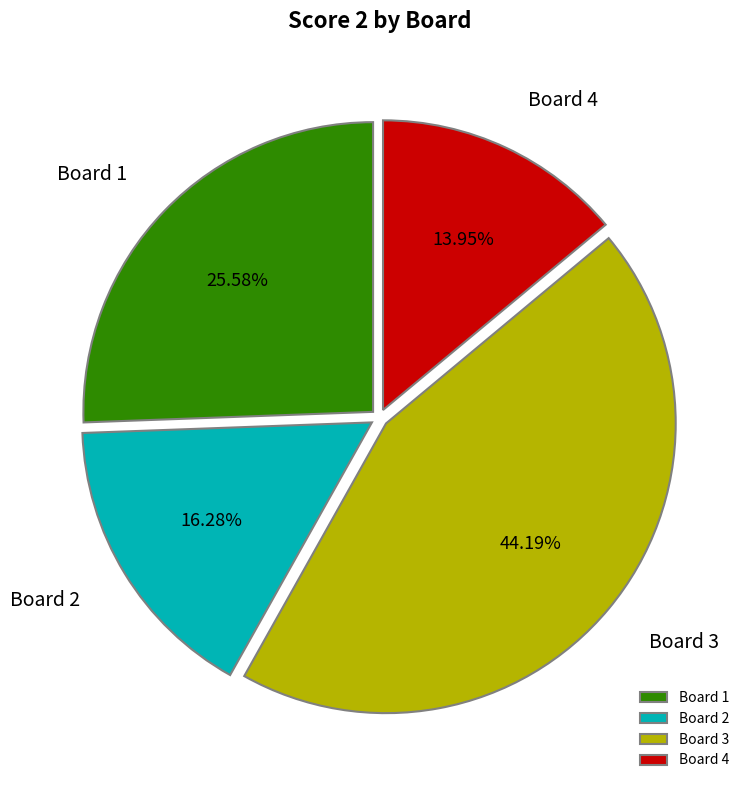

To the nearest percent, what is the difference between the Board 2 and Board 4 slice percentages?

2%